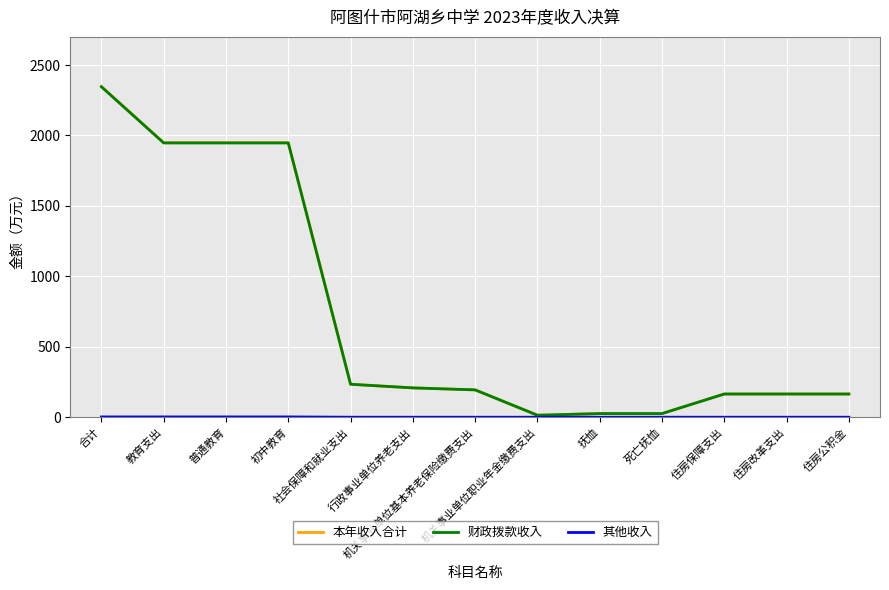

What is the maximum value for 财政拨款收入?

2345.5